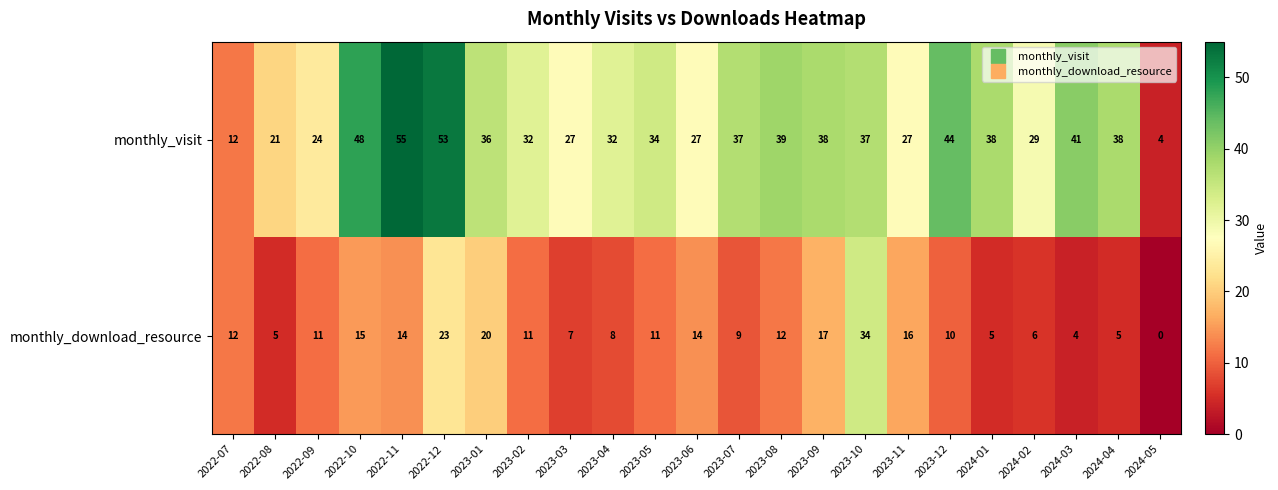

Between 2023-01 and 2023-10, which series saw the biggest shift?

monthly_download_resource